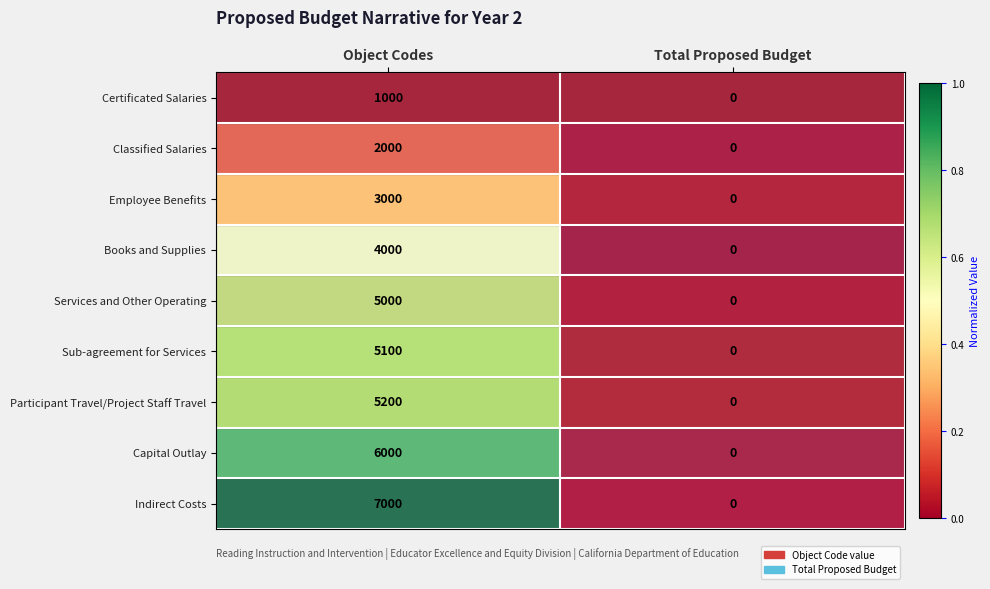

What is the approximate value of Certificated Salaries at Object Codes, to the nearest 10?

1000